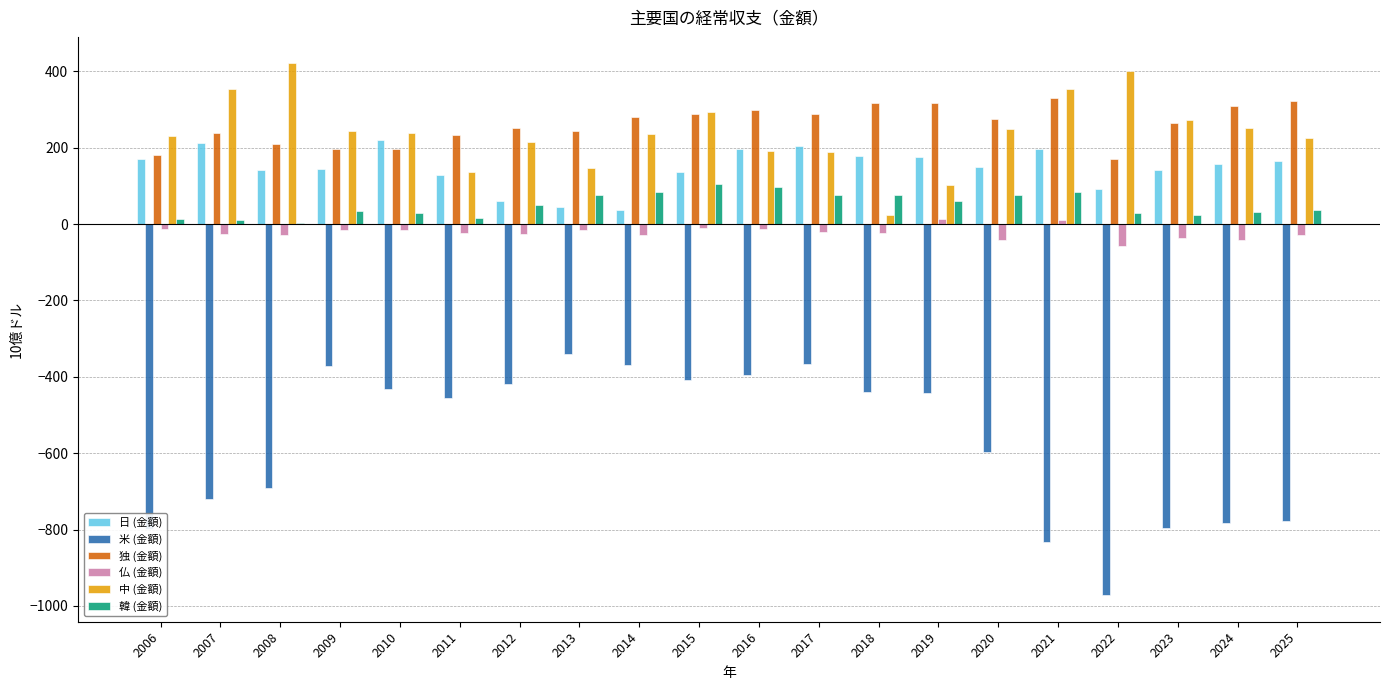

Which series has the largest total across all categories?

独 (金額)